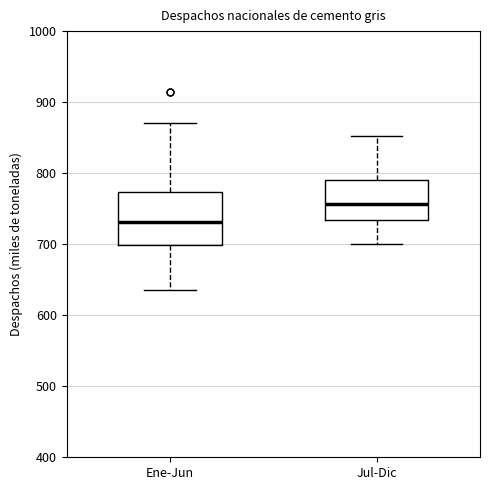

Which box is the tallest, from its lower edge to its upper edge?

Ene-Jun